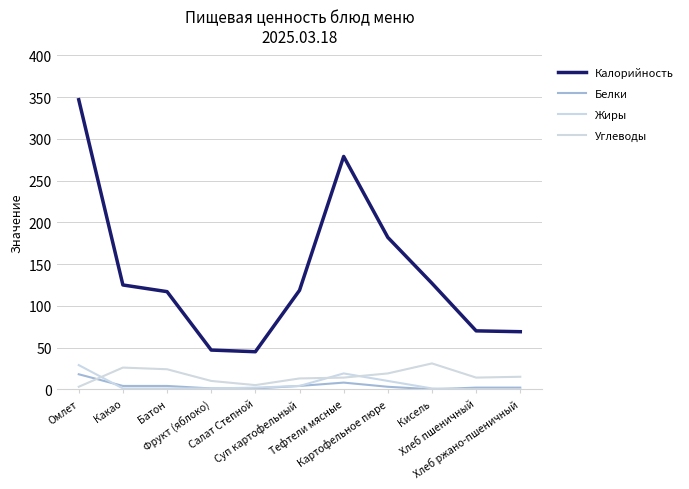

What is the average value of the Калорийность series?

138.8